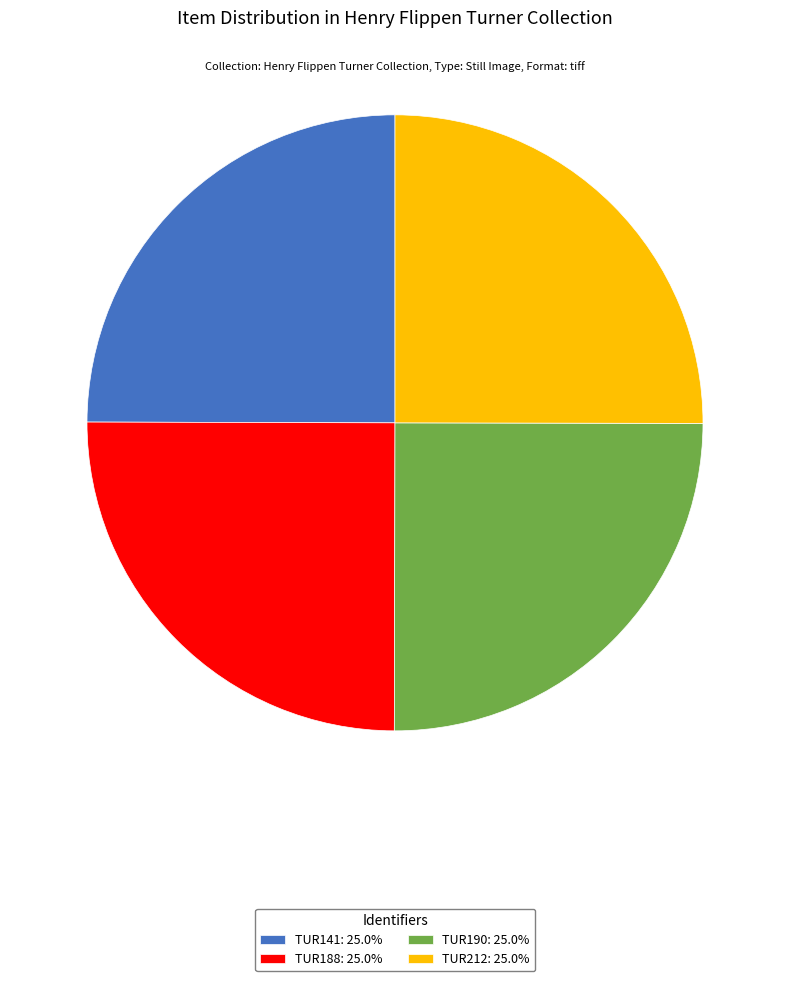

What is the ratio of the value at TUR188: 25.0% to the value at TUR141: 25.0%?

1.0